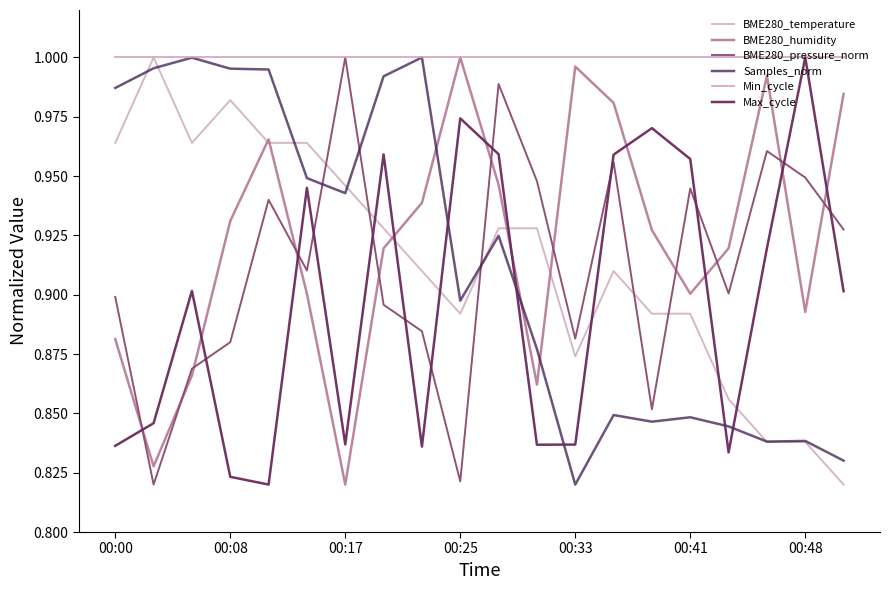

What is the difference between the maximum and minimum values in the BME280_pressure_norm series?

0.2